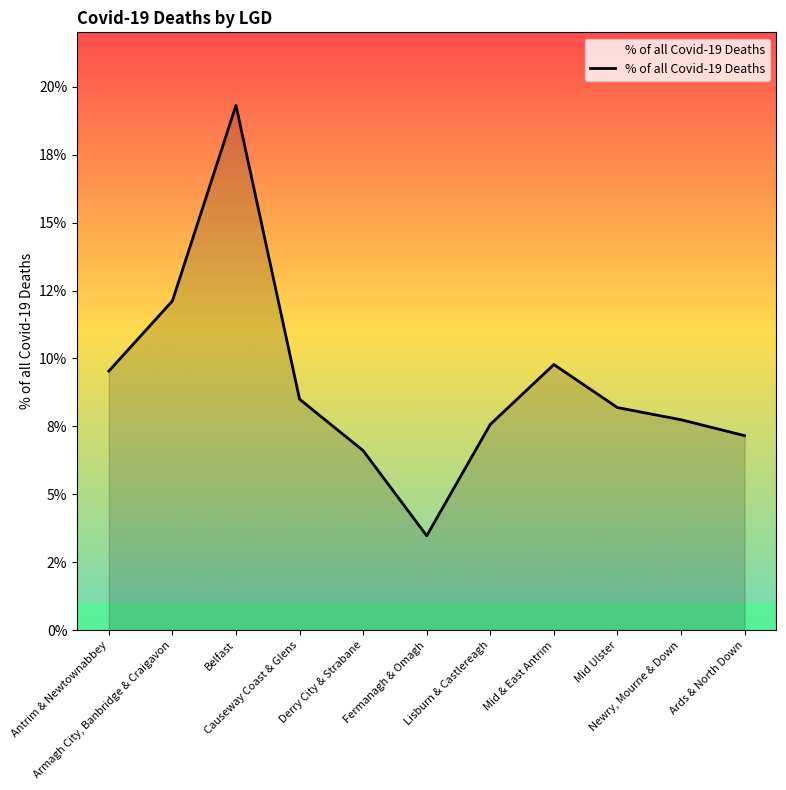

What is the maximum value shown in the chart?

0.2